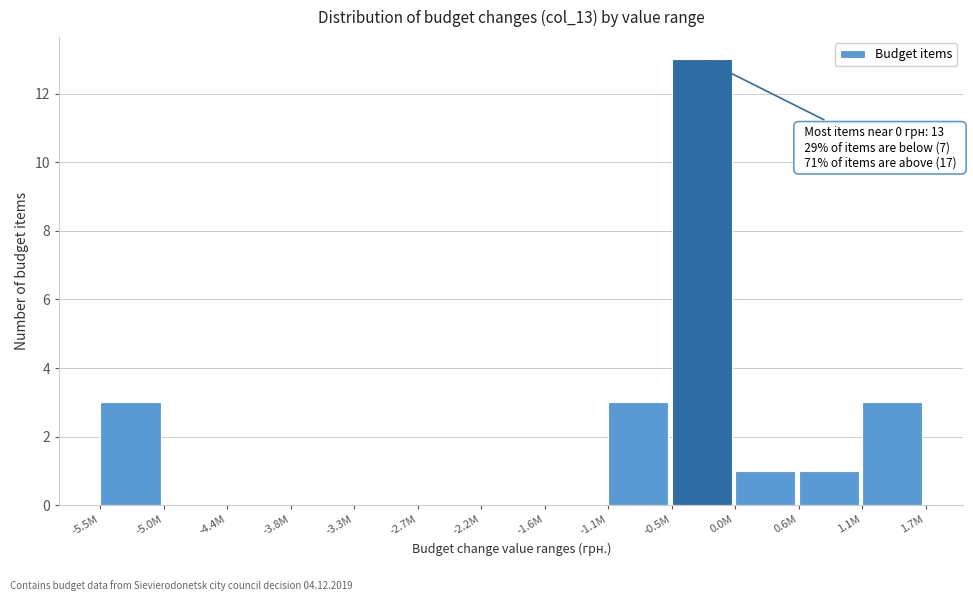

Reading left to right, extract all data points from this chart.

-5.5M=3	-5.0M=0	-4.4M=0	-3.8M=0	-3.3M=0	-2.7M=0	-2.2M=0	-1.6M=0	-1.1M=3	-0.5M=13	0.0M=1	0.6M=1	1.1M=3